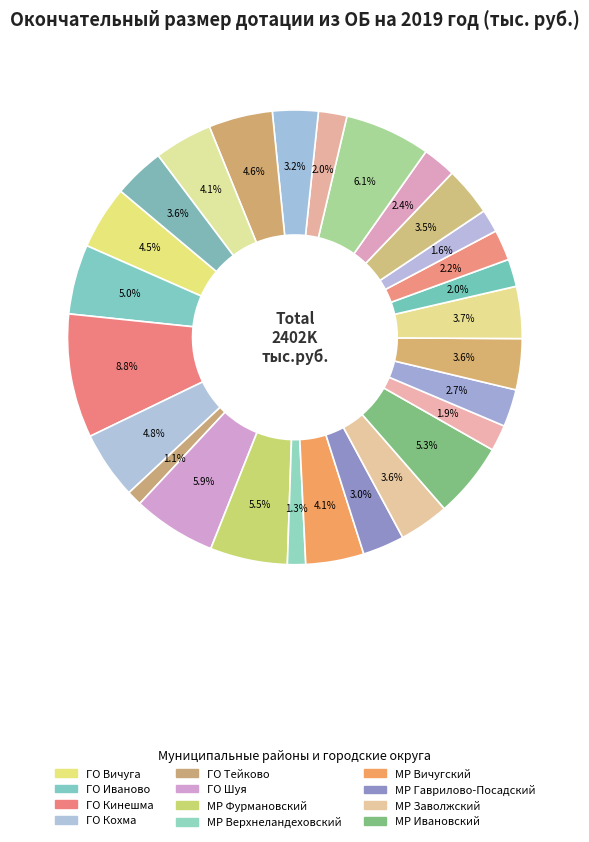

Rank the categories by value from lowest to highest.

ГО Тейково, МР Верхнеландеховский, МР Пестяковский, МР Ильинский, МР Лухский, МР Савинский, МР Палехский, МР Пучежский, МР Кинешемский, МР Гаврилово-Посадский, МР Тейковский, МР Пpиволжский, МР Заволжский, МР Юpьевецкий, МР Комсомольский, МР Лежневский, МР Южский, МР Вичугский, ГО Вичуга, МР Шуйский, ГО Кохма, ГО Иваново, МР Ивановский, МР Фуpмановский, ГО Шуя, МР Родниковский, ГО Кинешма